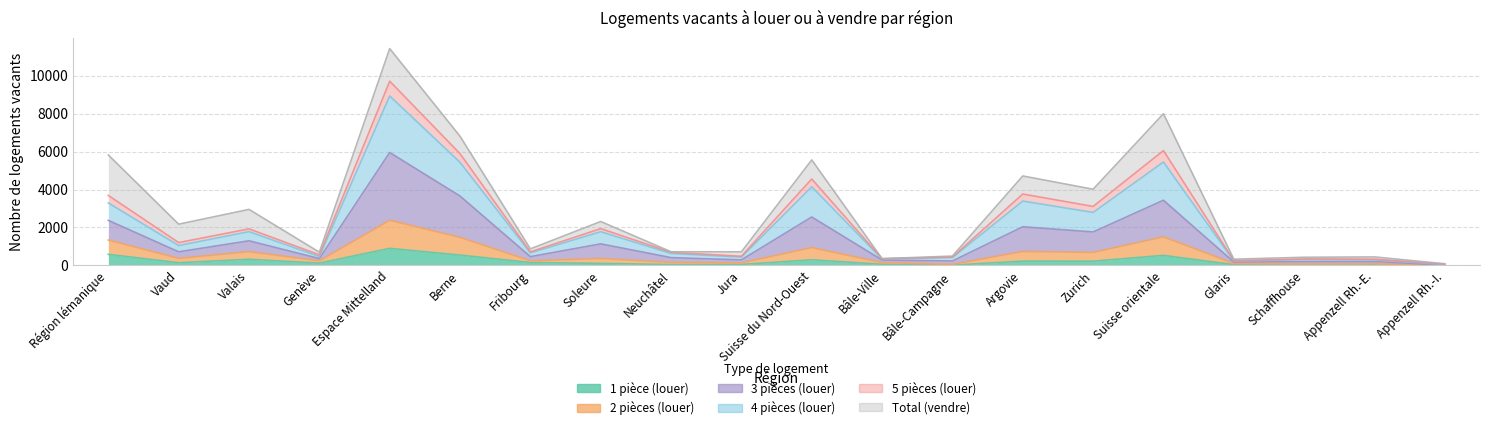

True or false: 4 pièces (louer) and 5 pièces (louer) intersect in this chart.

False